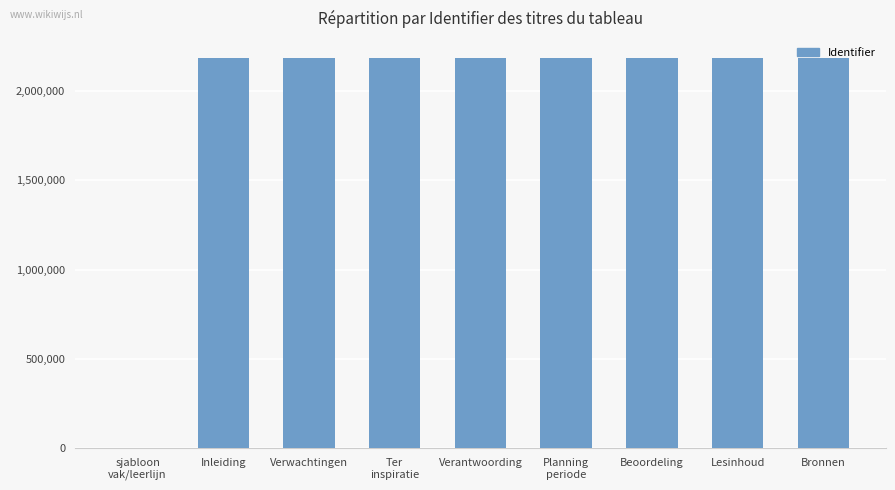

The chart shows a value of 2186770 at Verantwoording. True or false?

True